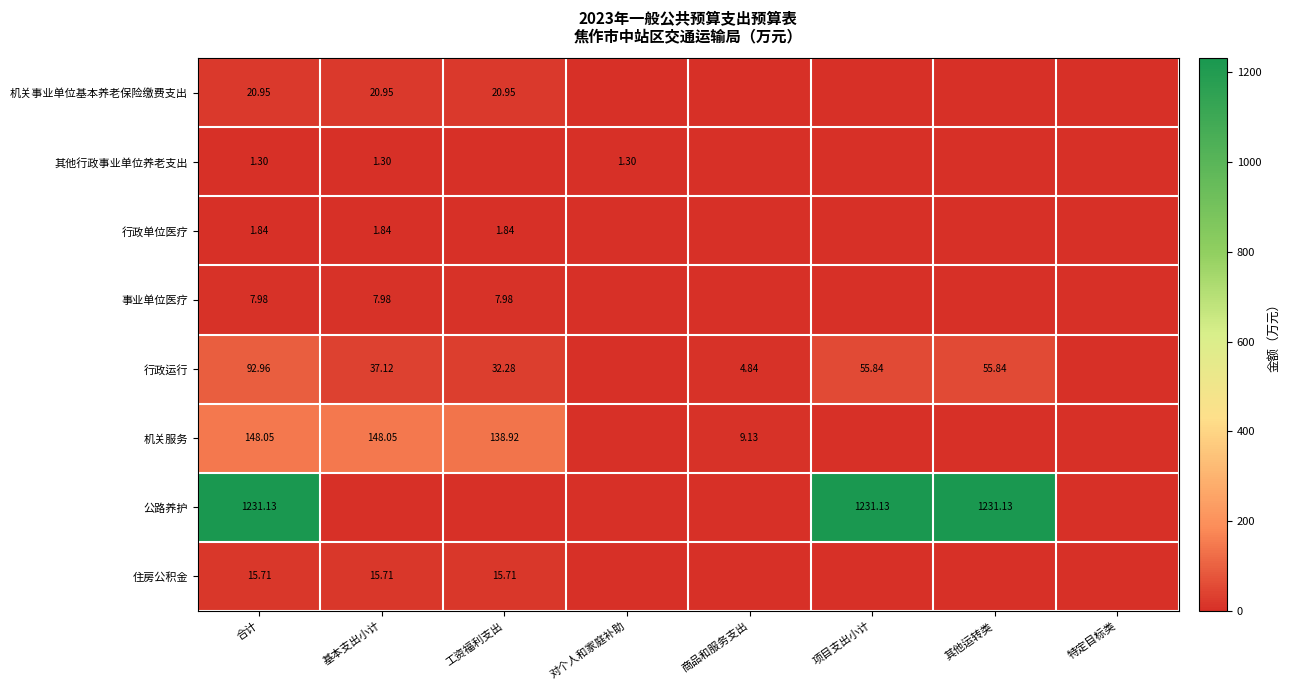

Which label corresponds to the smallest value in the chart?

对个人和家庭补助